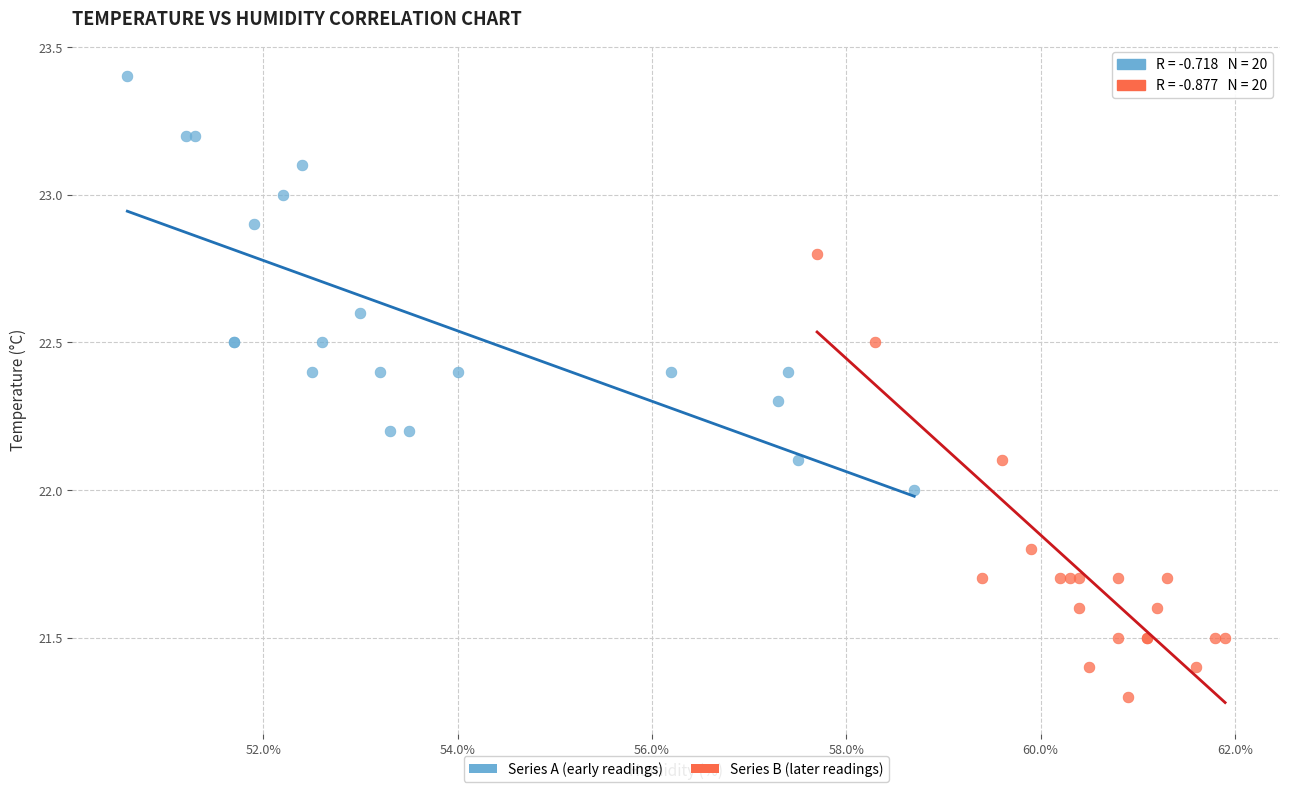

Which series reaches the minimum Y coordinate?

Series B (later readings)